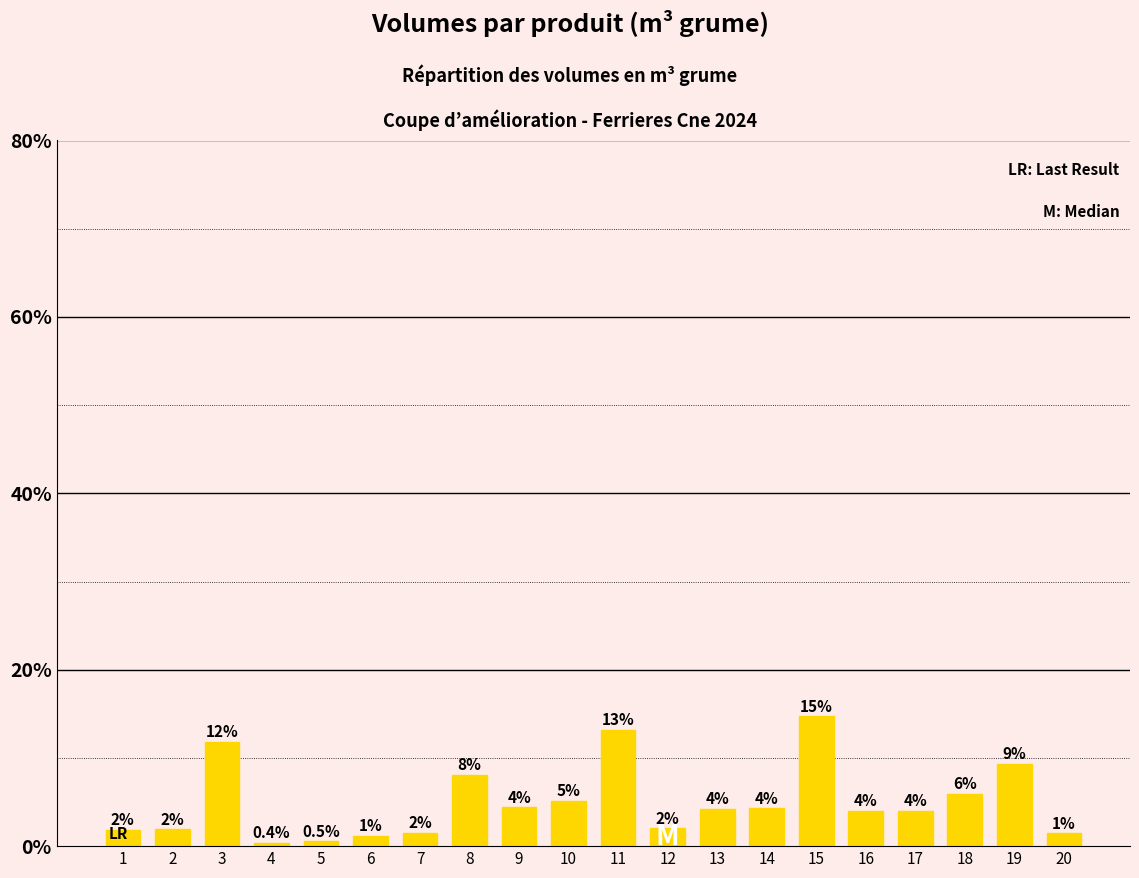

Does the chart contain any negative values?

No